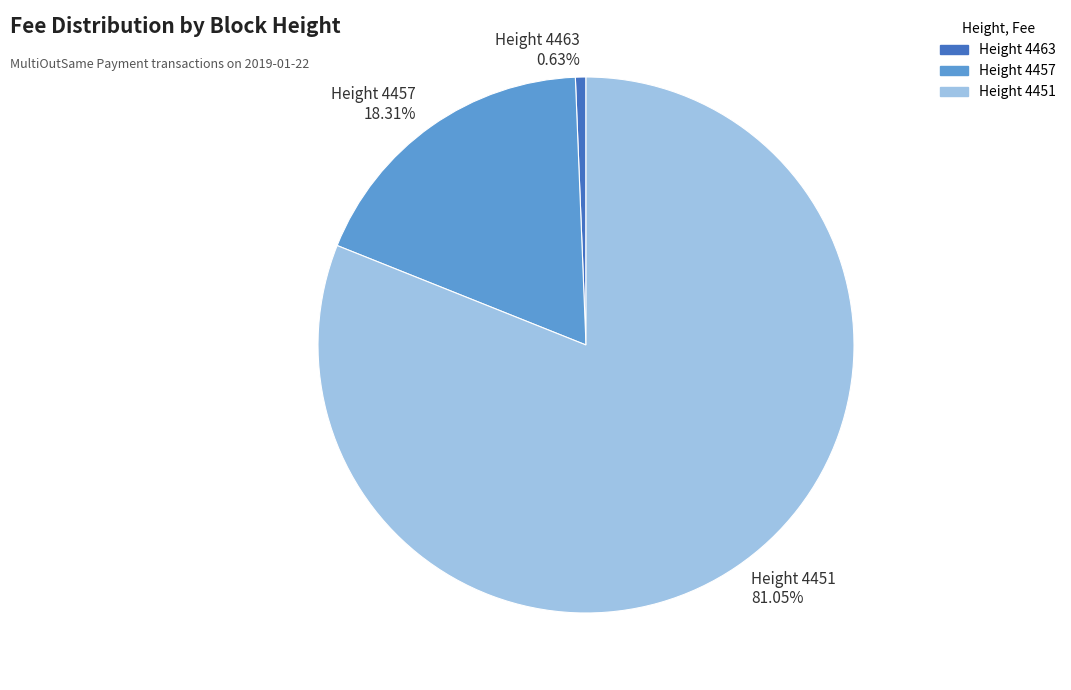

To the nearest percent, what portion does Height 4463 represent?

1%